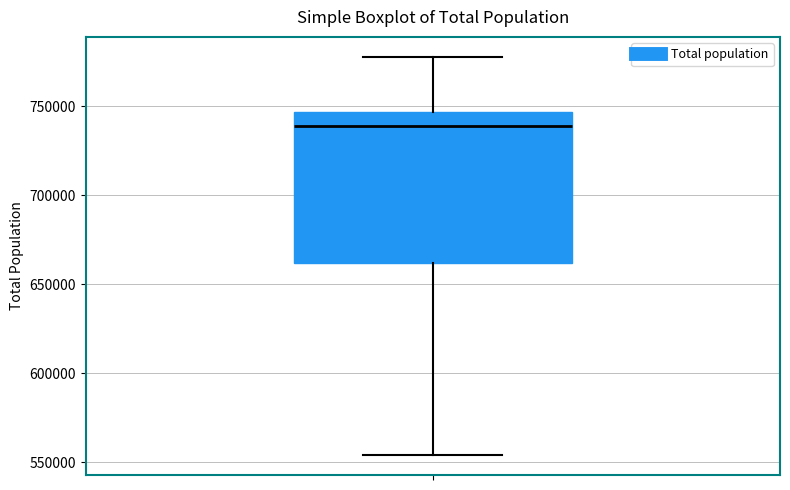

Transcribe this box plot: give where the median line is, the range the box spans, and where the two whiskers end, as read against the y-axis. The values are not printed on the chart, so give them approximately, as read against the axis.

median 740000, box 660000 to 745000, whiskers 555000 to 780000